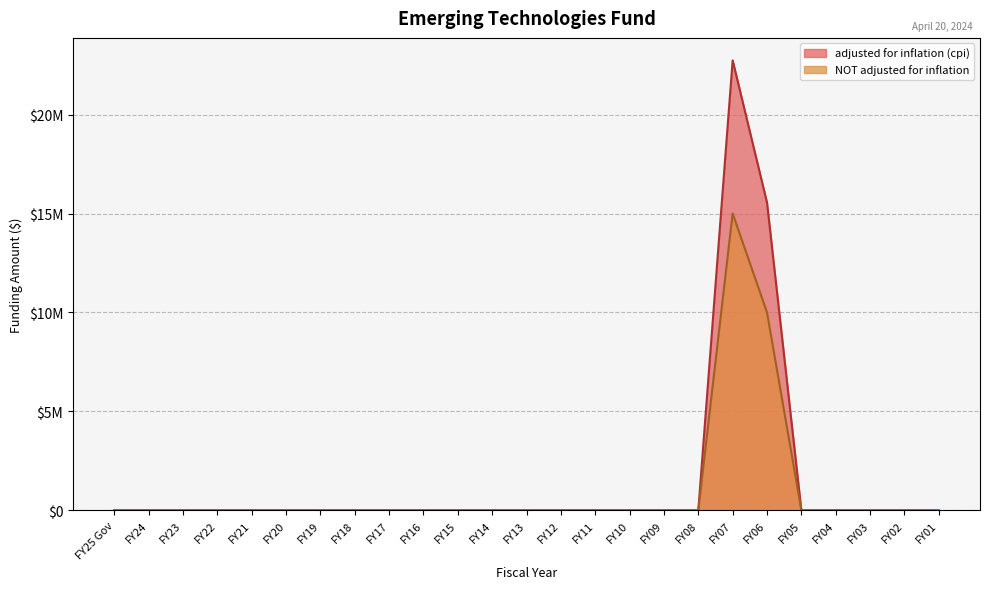

True or false: adjusted for inflation (cpi) has a value of 12265469 at FY04.

False